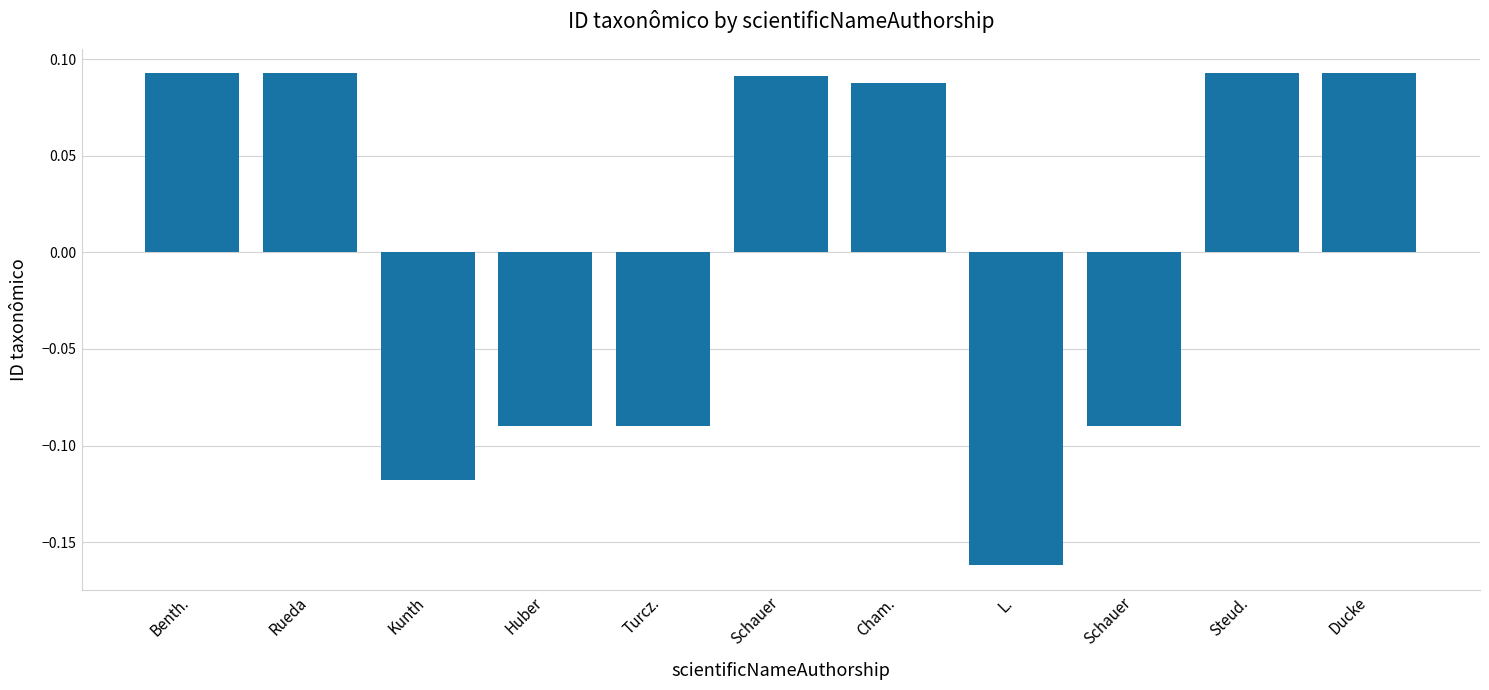

How many series are shown in this chart?

1